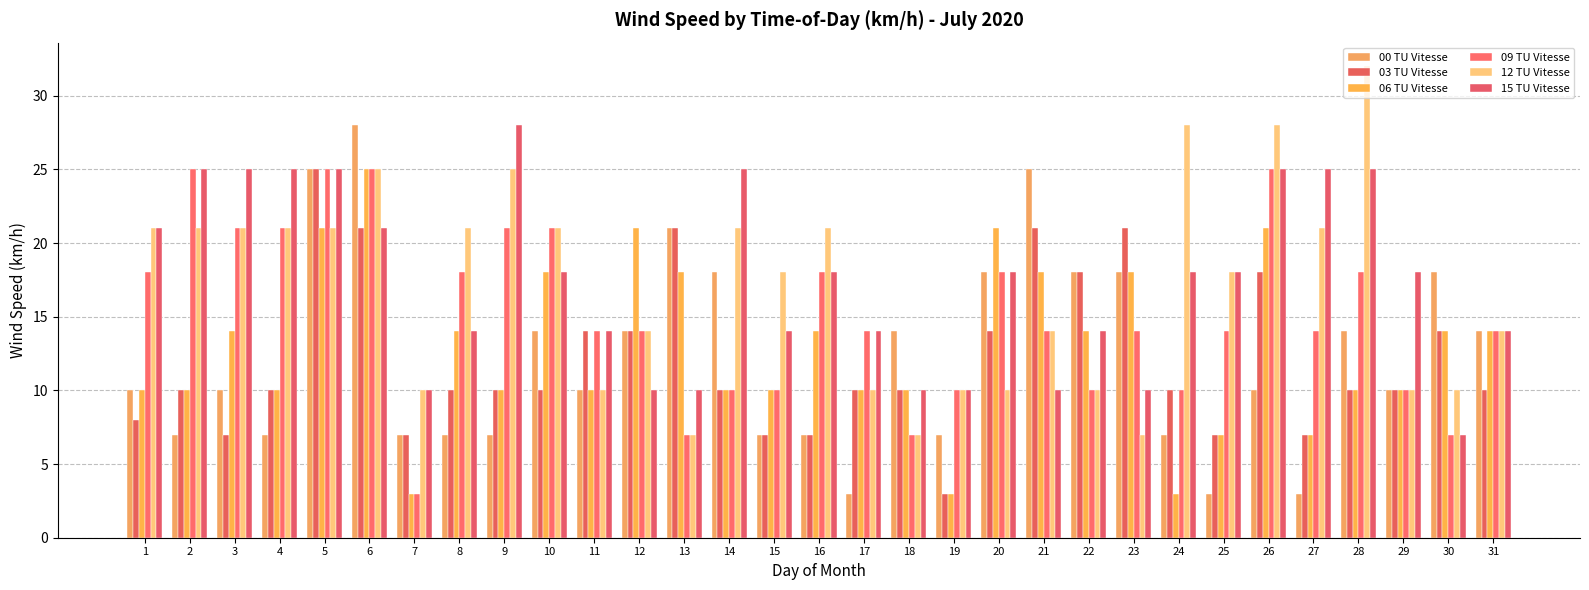

How many bars are there in each group?

6